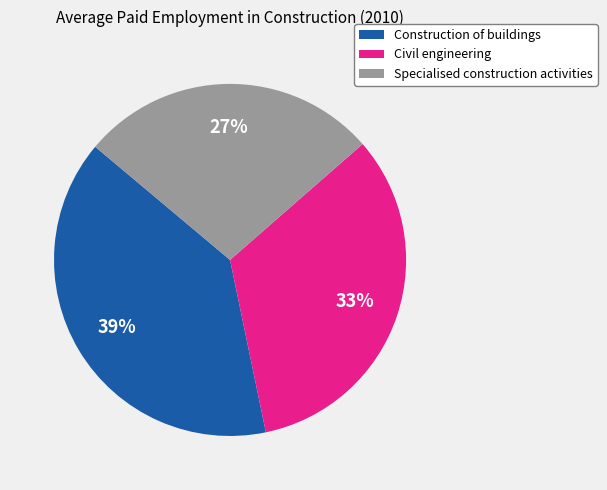

Which category has the biggest portion of the pie?

Construction of buildings